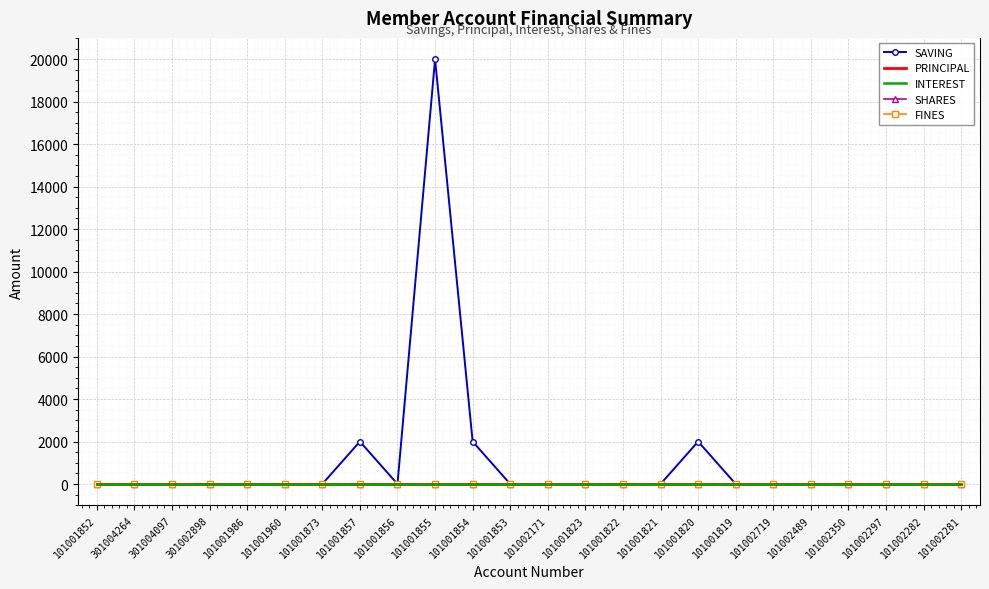

Reading left to right, list all the values displayed in this chart.

SAVING: 101001852=0	301004264=0	301004097=0	301002898=0	101001986=0	101001960=0	101001873=0	101001857=2000	101001856=0	101001855=20000	101001854=2000	101001853=0	101002171=0	101001823=0	101001822=0	101001821=0	101001820=2000	101001819=0	101002719=0	101002489=0	101002350=0	101002297=0	101002282=0	101002281=0
PRINCIPAL: 101001852=0	301004264=0	301004097=0	301002898=0	101001986=0	101001960=0	101001873=0	101001857=0	101001856=0	101001855=0	101001854=0	101001853=0	101002171=0	101001823=0	101001822=0	101001821=0	101001820=0	101001819=0	101002719=0	101002489=0	101002350=0	101002297=0	101002282=0	101002281=0
INTEREST: 101001852=0	301004264=0	301004097=0	301002898=0	101001986=0	101001960=0	101001873=0	101001857=0	101001856=0	101001855=0	101001854=0	101001853=0	101002171=0	101001823=0	101001822=0	101001821=0	101001820=0	101001819=0	101002719=0	101002489=0	101002350=0	101002297=0	101002282=0	101002281=0
SHARES: 101001852=0	301004264=0	301004097=0	301002898=0	101001986=0	101001960=0	101001873=0	101001857=0	101001856=0	101001855=0	101001854=0	101001853=0	101002171=0	101001823=0	101001822=0	101001821=0	101001820=0	101001819=0	101002719=0	101002489=0	101002350=0	101002297=0	101002282=0	101002281=0
FINES: 101001852=0	301004264=0	301004097=0	301002898=0	101001986=0	101001960=0	101001873=0	101001857=0	101001856=0	101001855=0	101001854=0	101001853=0	101002171=0	101001823=0	101001822=0	101001821=0	101001820=0	101001819=0	101002719=0	101002489=0	101002350=0	101002297=0	101002282=0	101002281=0